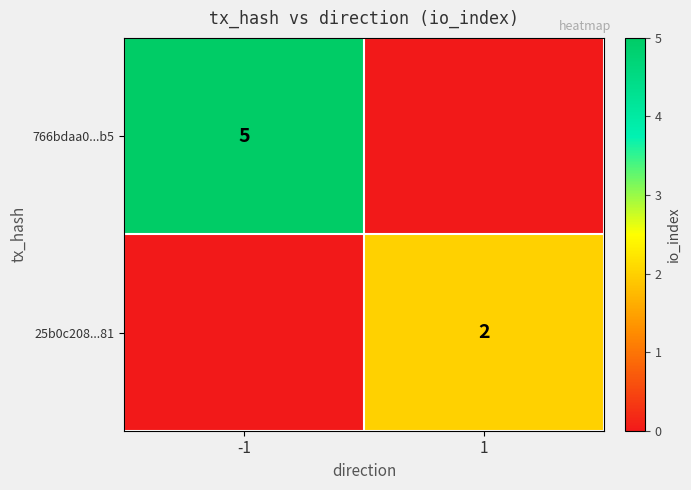

The 766bdaa0...b5 series shows 9 at -1. True or false?

False